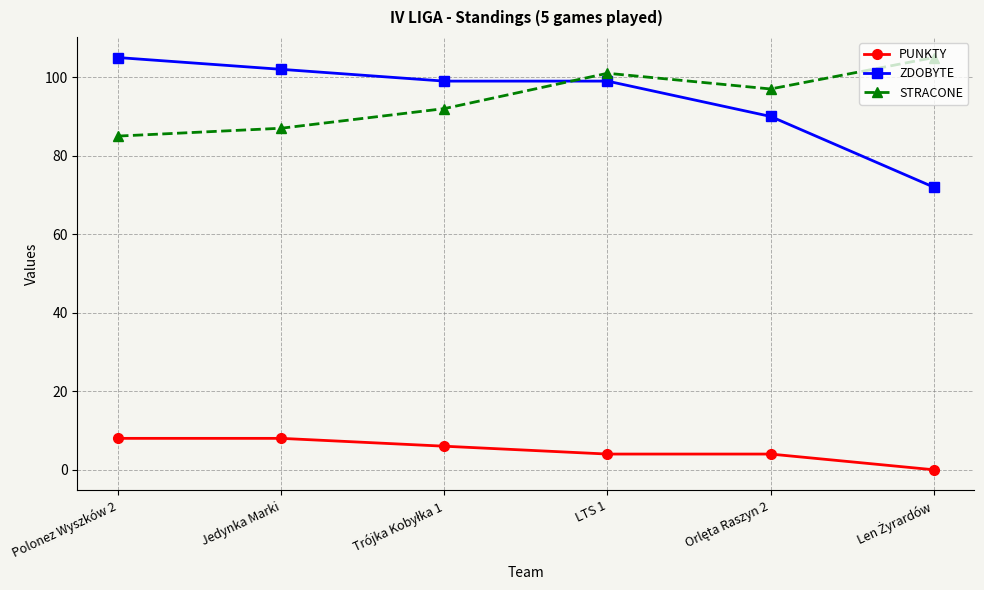

What is the difference between the maximum and minimum values in the ZDOBYTE series?

33